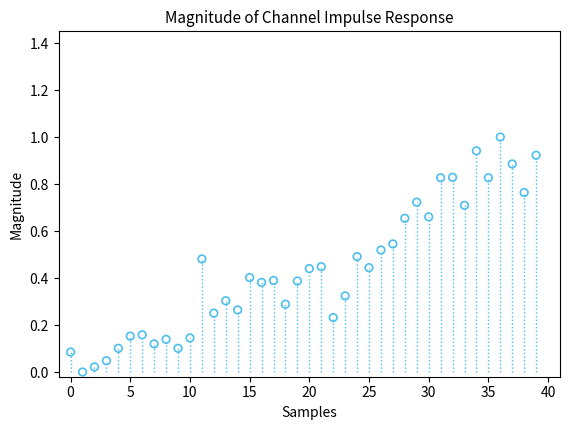

What is the range of Y values (max minus min)?

1.0